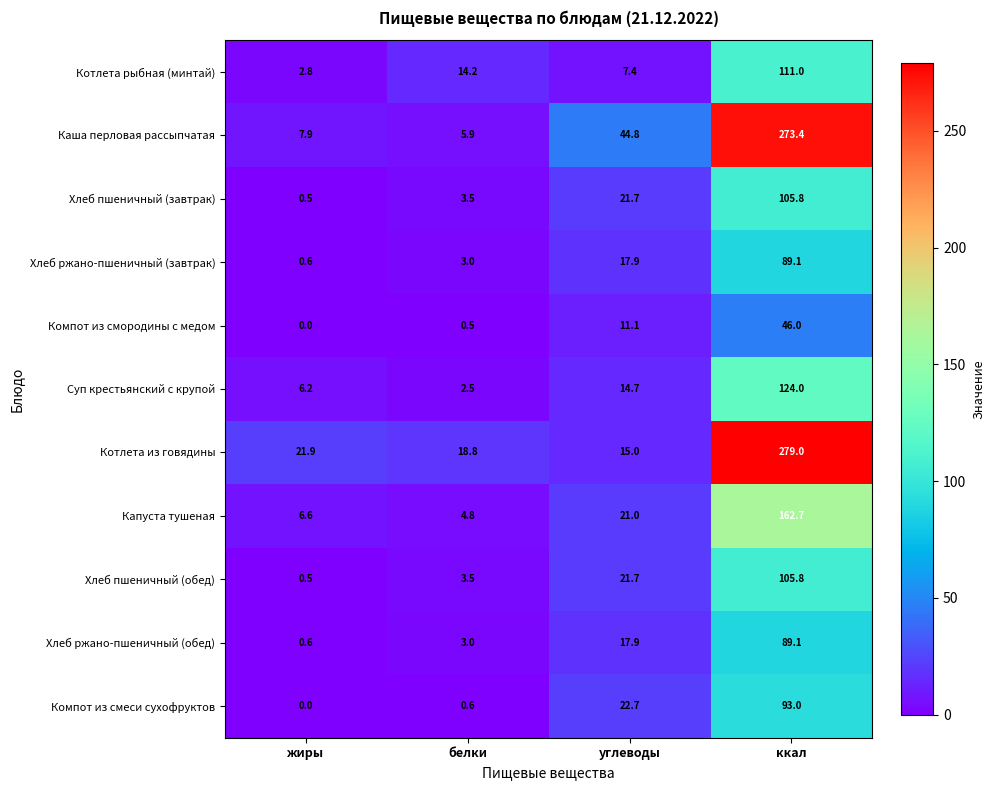

What is the difference between the Каша перловая рассыпчатая values at жиры and ккал?

265.5